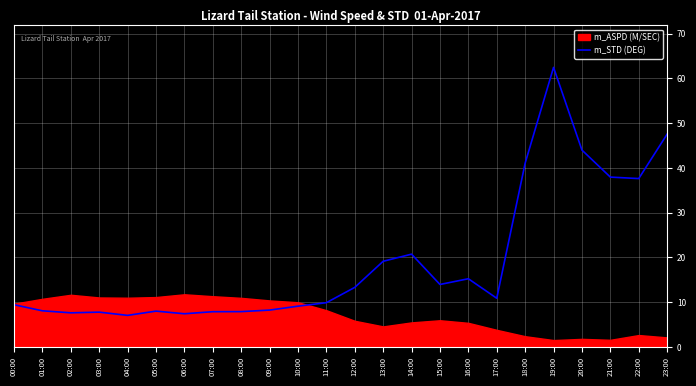

What is the lowest value of the m_STD (DEG) series?

7.1